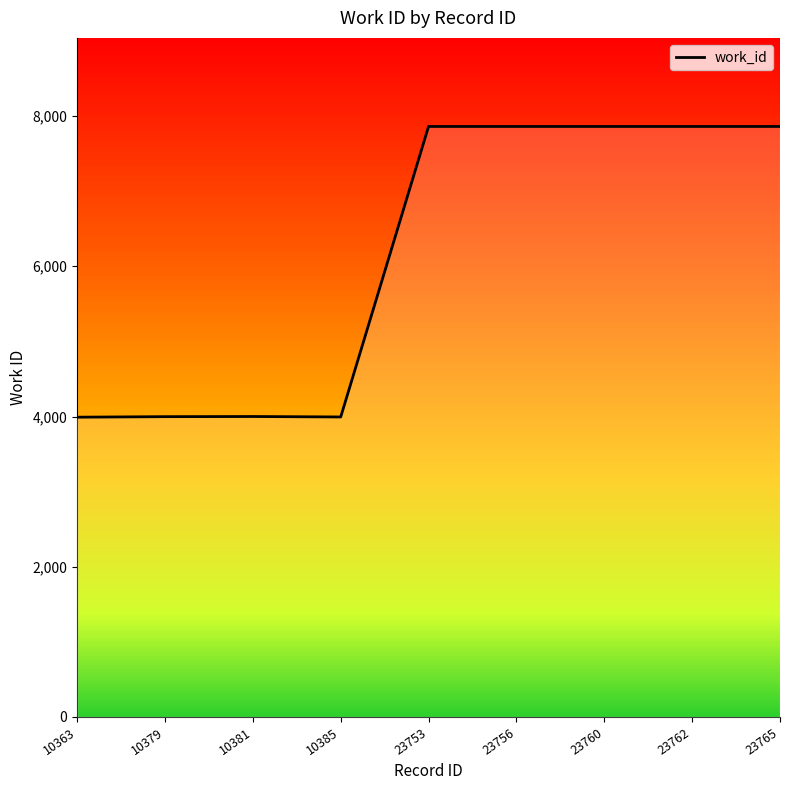

True or false: the data has more than 0 interior local peaks.

True